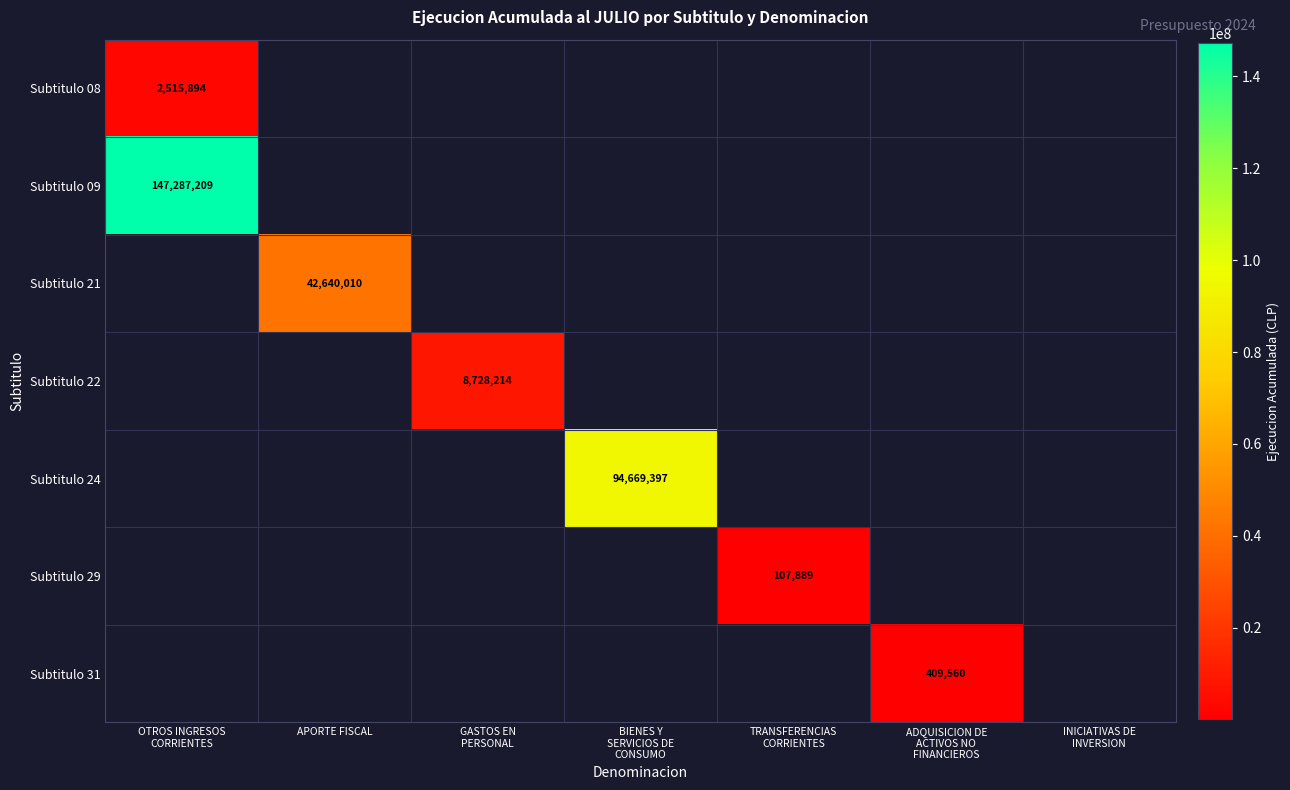

At which category does the chart reach its minimum across all series?

TRANSFERENCIAS
CORRIENTES